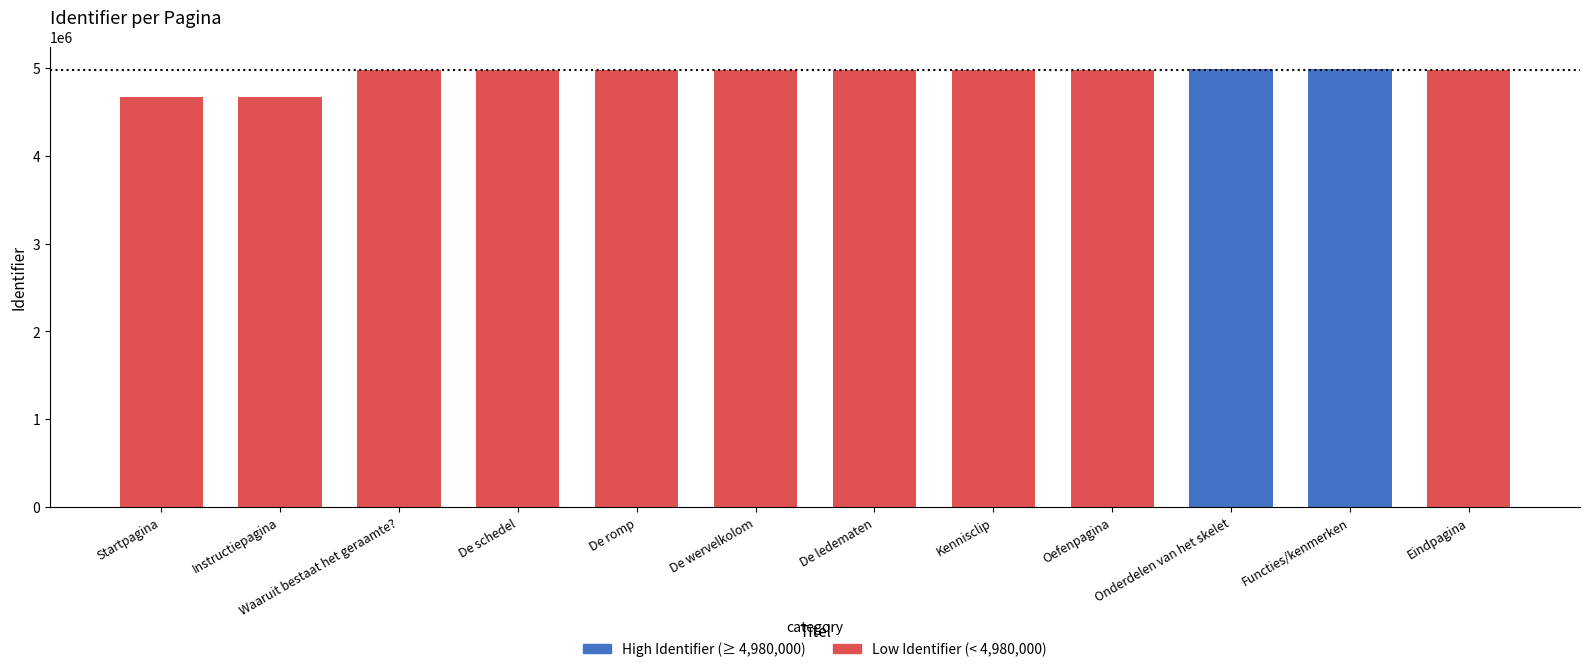

What is the value of the 7th bar from the left?

4972962